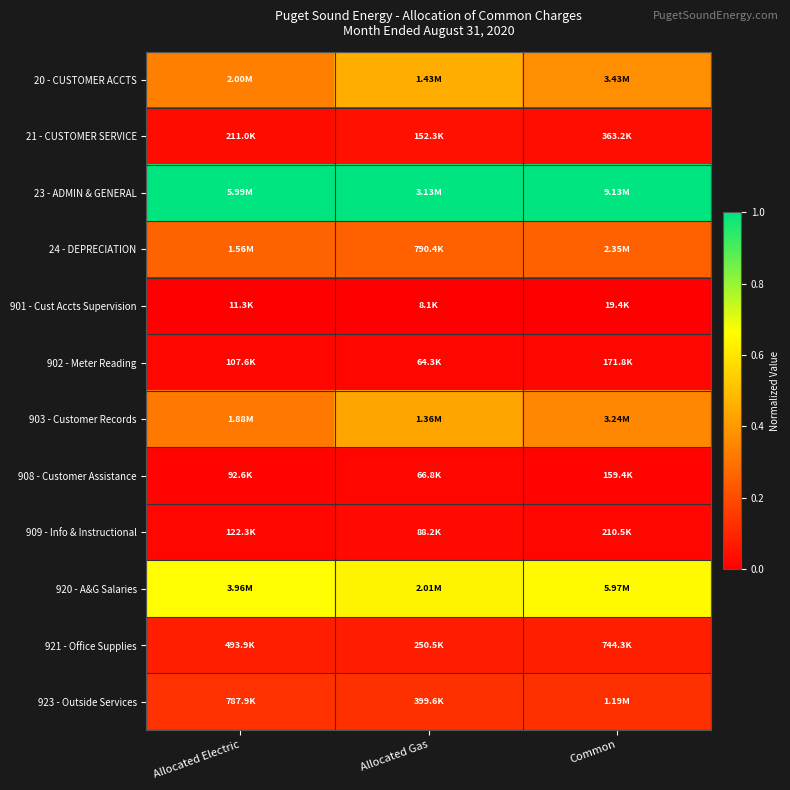

Rank the series at Common from lowest to highest value.

901 - Cust Accts Supervision, 908 - Customer Assistance, 902 - Meter Reading, 909 - Info & Instructional, 21 - CUSTOMER SERVICE, 921 - Office Supplies, 923 - Outside Services, 24 - DEPRECIATION, 903 - Customer Records, 20 - CUSTOMER ACCTS, 920 - A&G Salaries, 23 - ADMIN & GENERAL